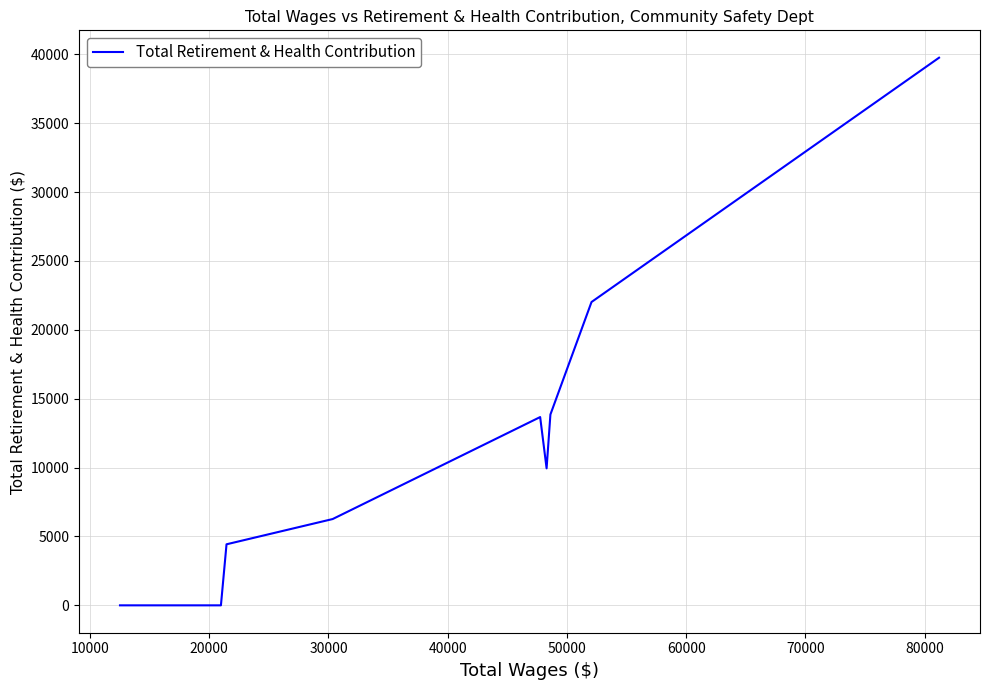

What is the maximum value shown in the chart?

39759